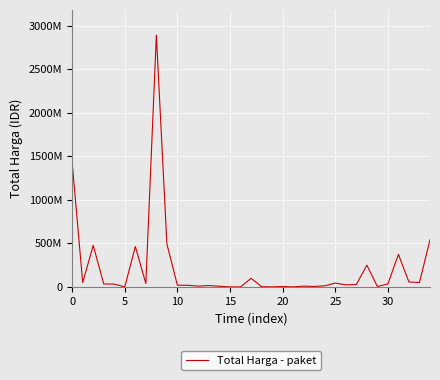

How many points are higher than both their immediate neighbors (excluding endpoints)?

10